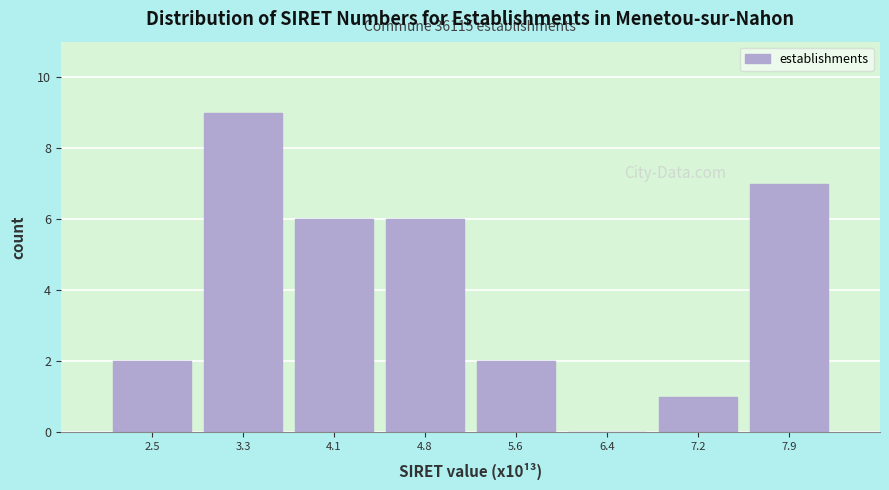

Over which range of the x-axis is the bar tallest?

2.9 to 3.7